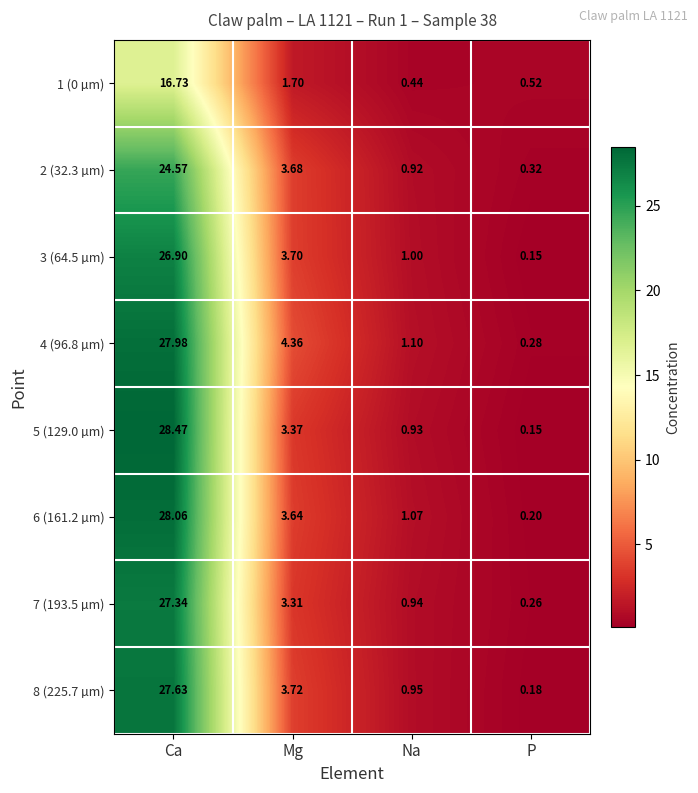

At which category is the sum across all series the highest?

Ca